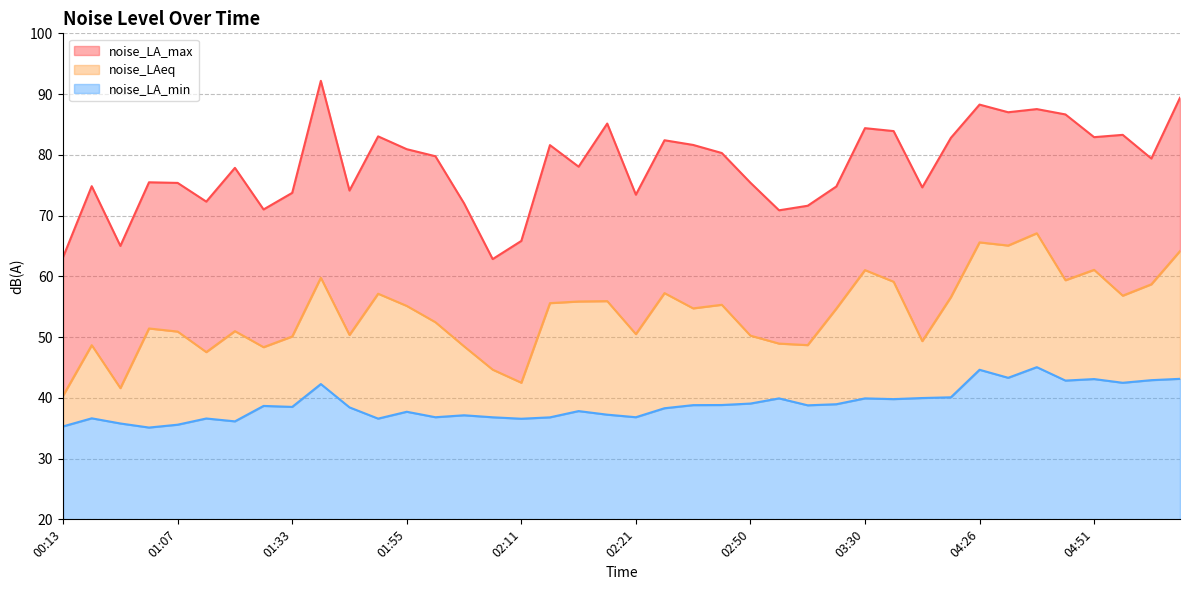

List the series in order of their overall mean, highest first.

noise_LA_max, noise_LAeq, noise_LA_min